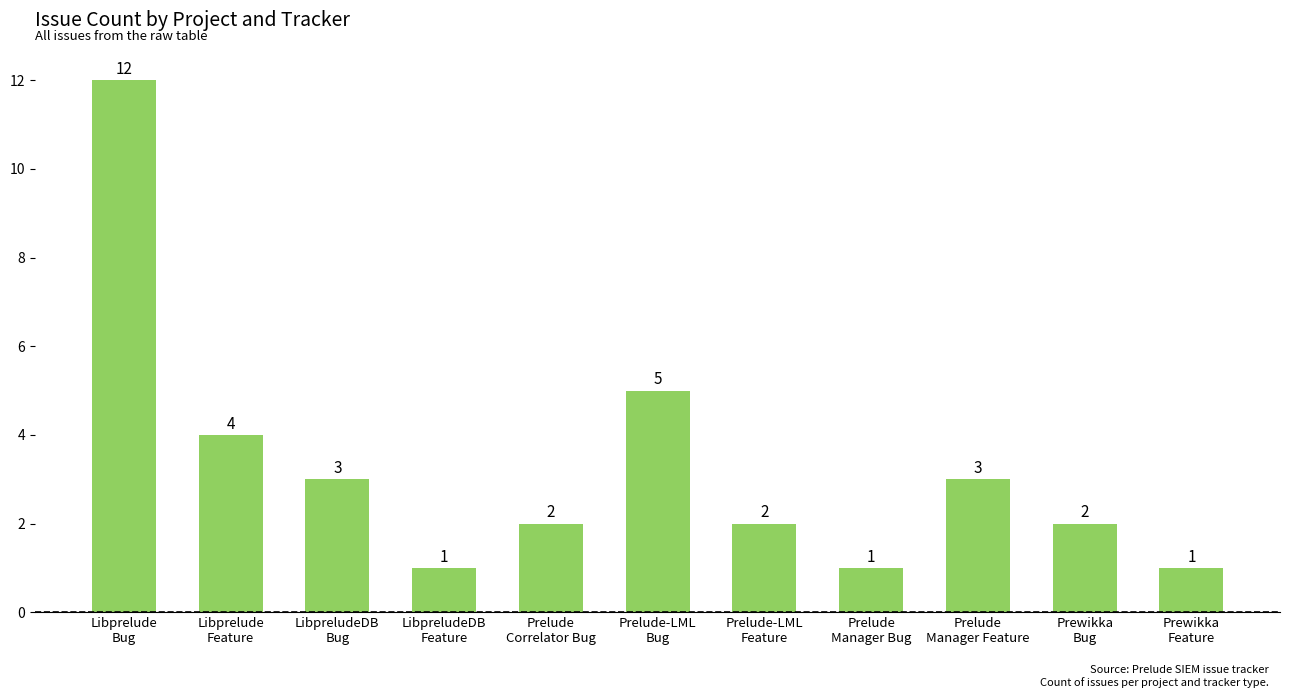

How many bars are there in total?

11